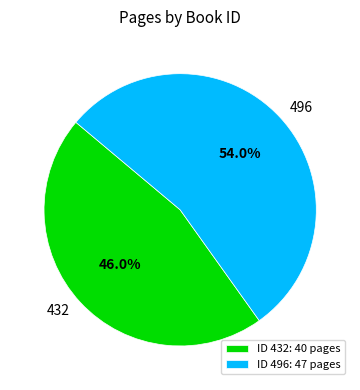

Count the number of slices in the pie.

2